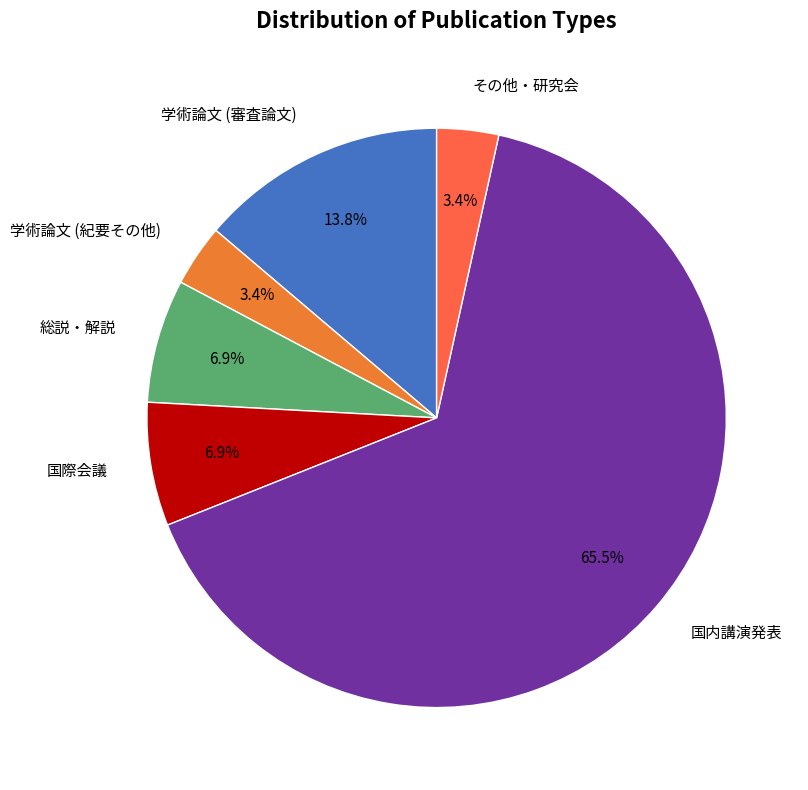

Approximately how many times larger is the value at 総説・解説 compared to 学術論文 (審査論文)?

0.5